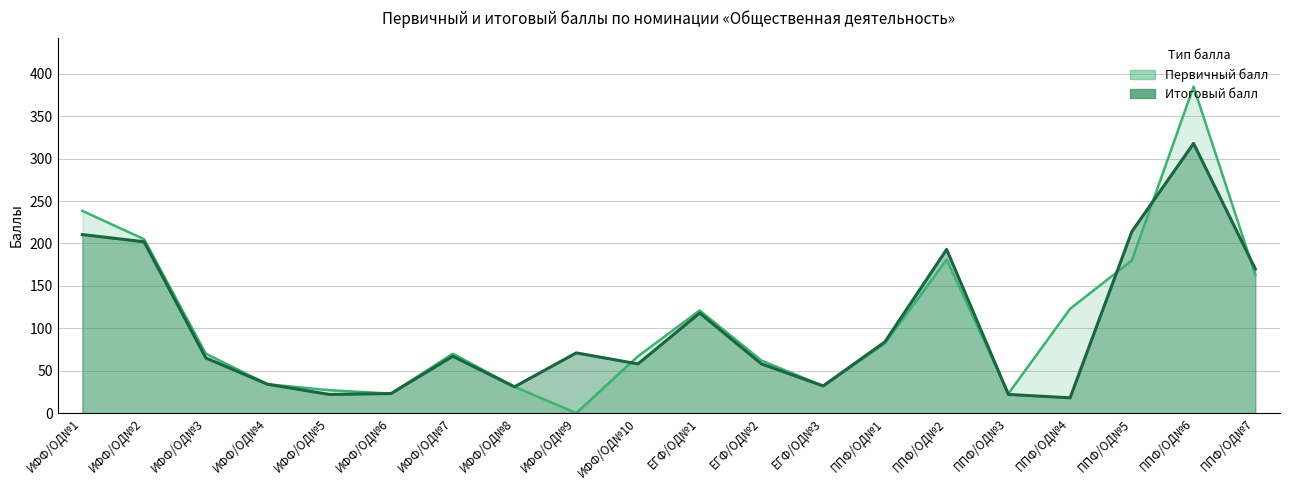

Read the Первичный балл value at ППФ/ОД№1.

82.0